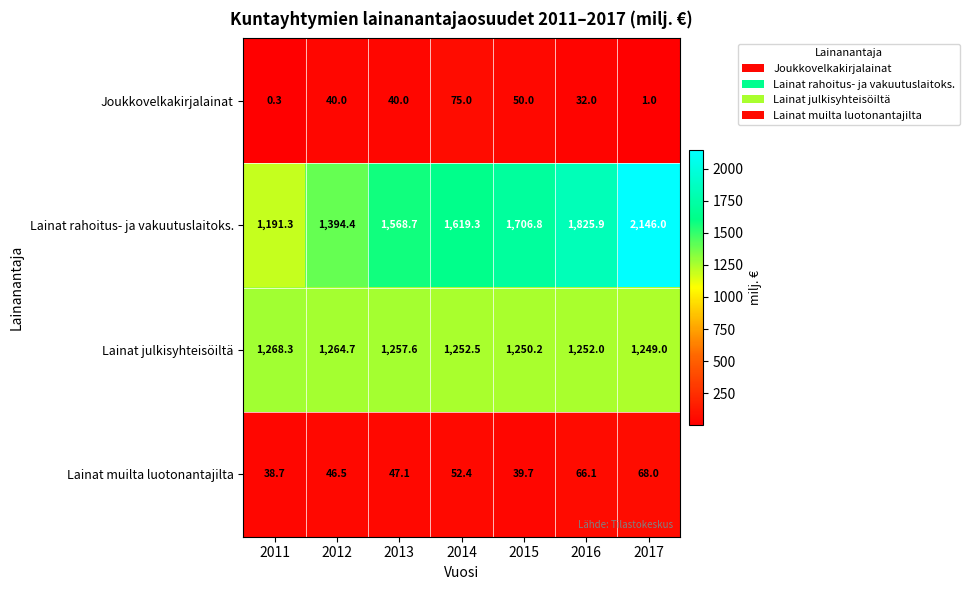

What is the average value of the Joukkovelkakirjalainat series?

34.0